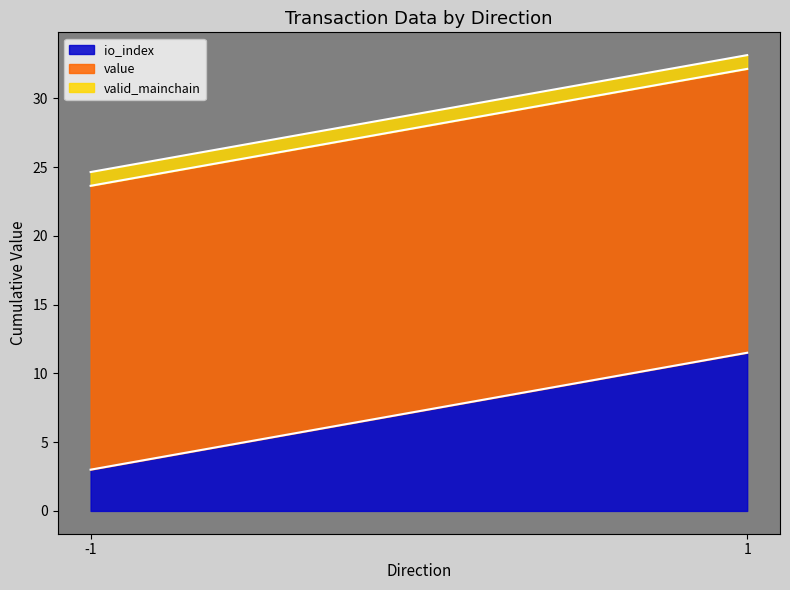

Between 1 and -1, which is larger?

1